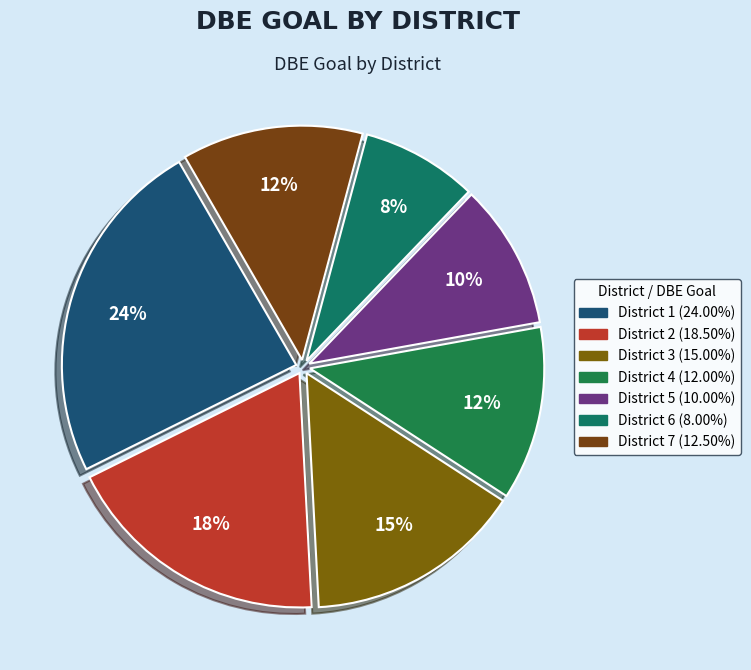

What percentage is NOT represented by District 1?

76.0%